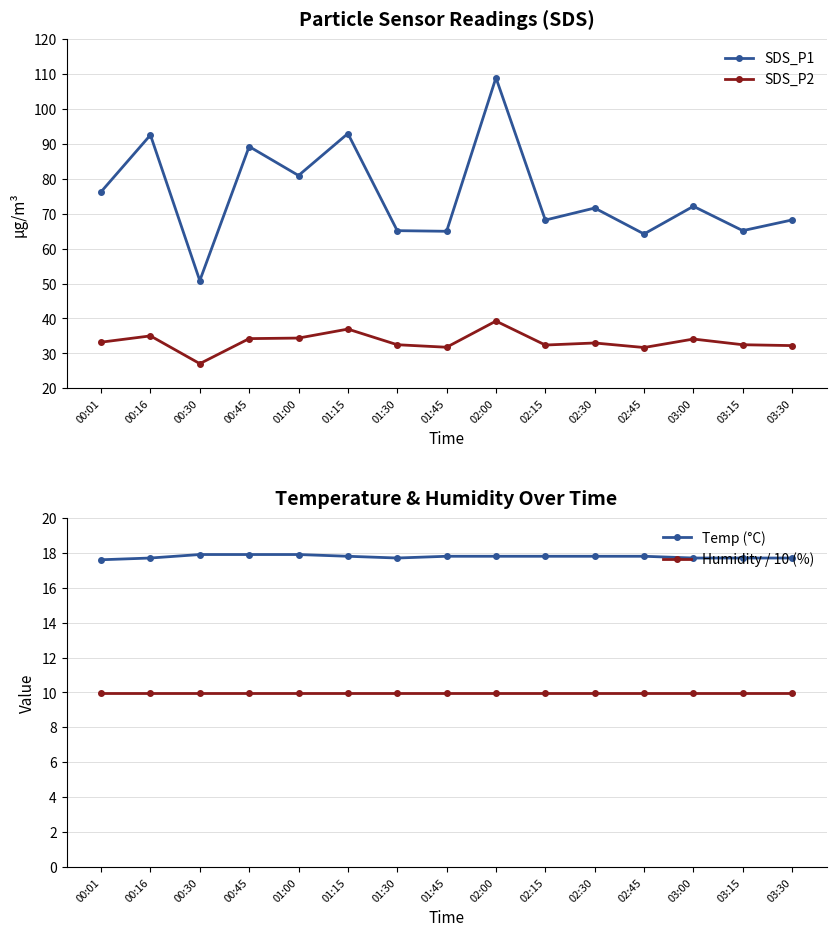

At which label does SDS_P1 reach its peak?

02:00